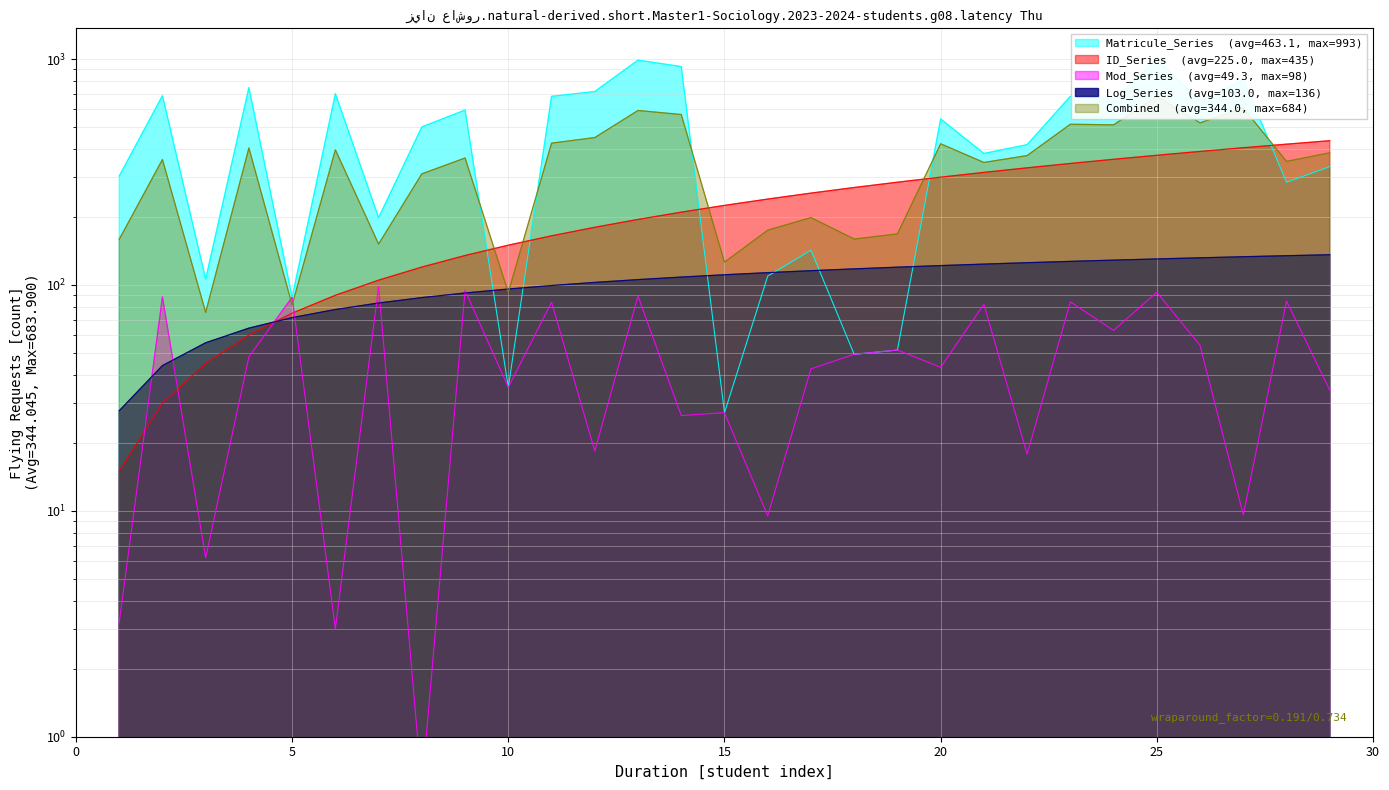

Which has a higher value, 26 or 16?

26